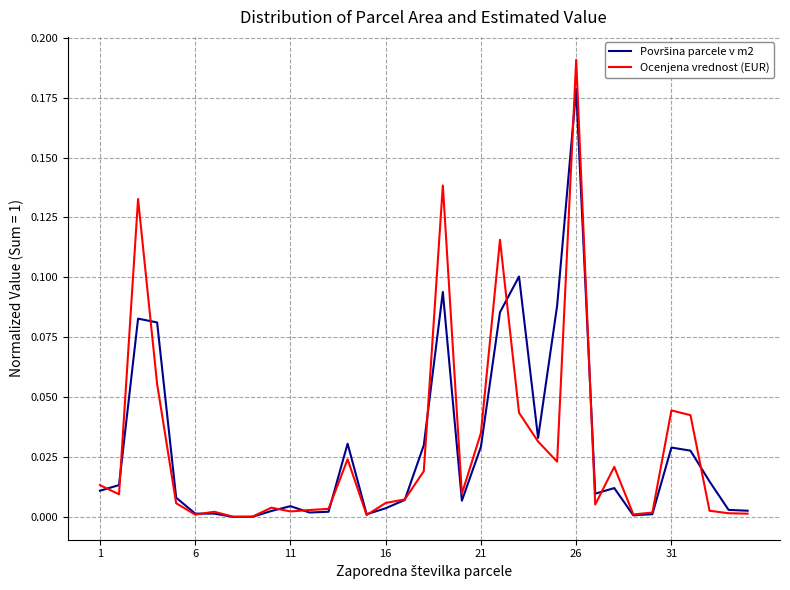

Which series has the widest spread of values?

Ocenjena vrednost (EUR)